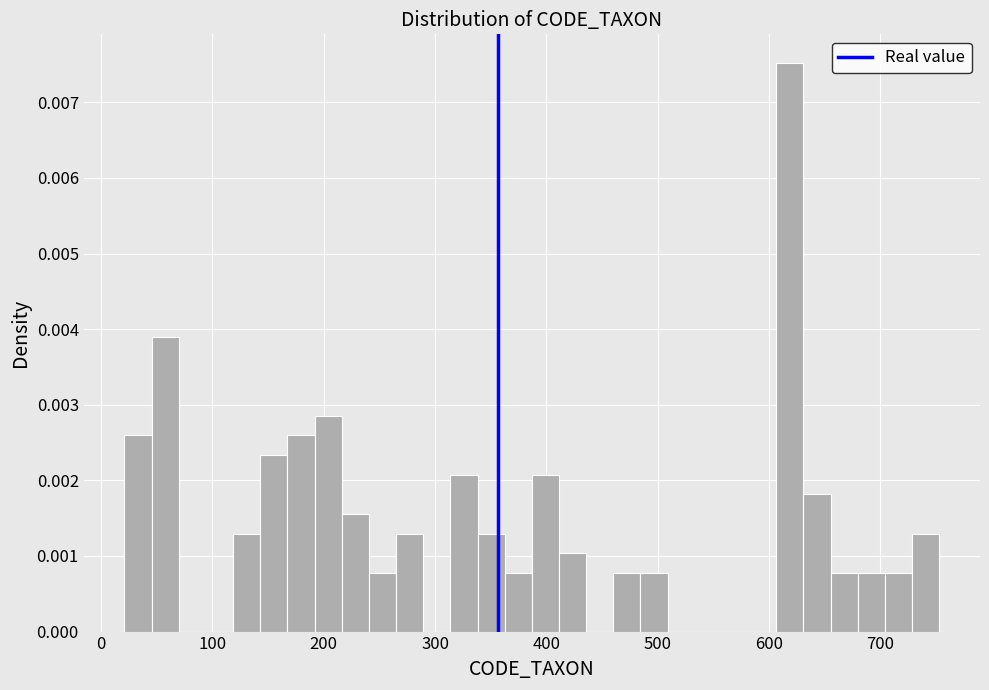

Around what value on the x-axis is the tallest bar? Give the approximate position of its centre, as read against the axis.

620